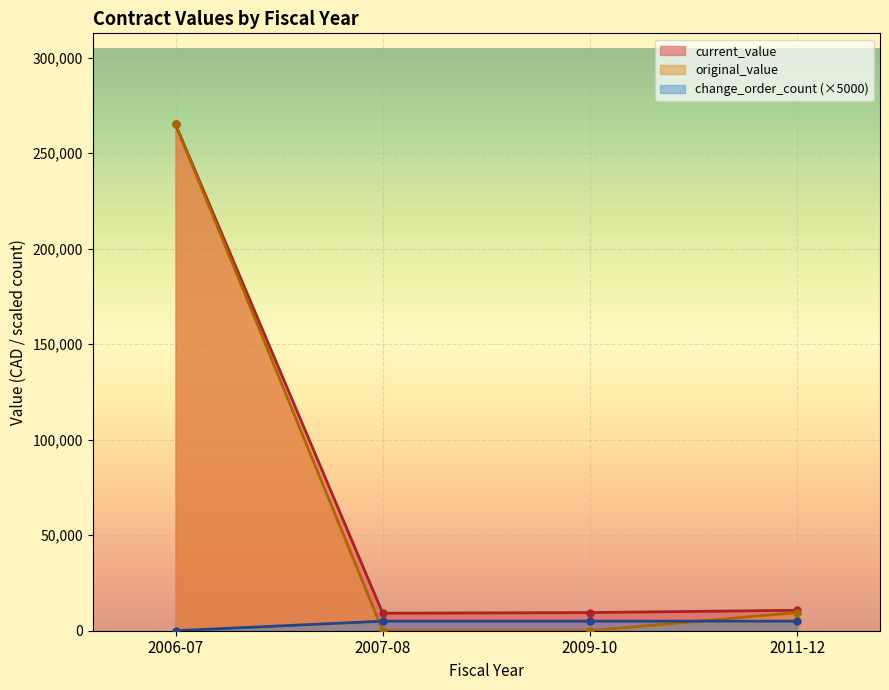

What is the label of the 4th point from the left?

2011-12